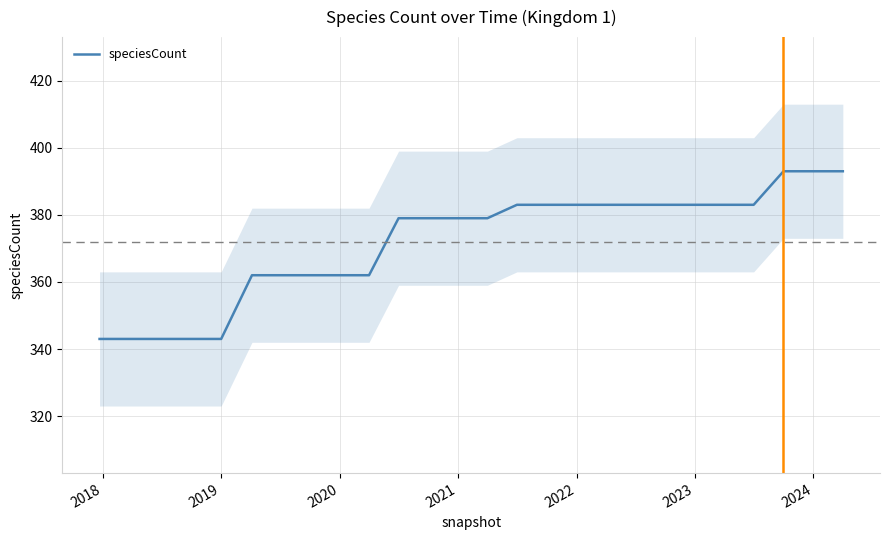

Reading left to right, transcribe all the data shown in this chart.

343	343	343	343	343	362	362	362	362	362	379	379	379	379	383	383	383	383	383	383	383	383	383	393	393	393